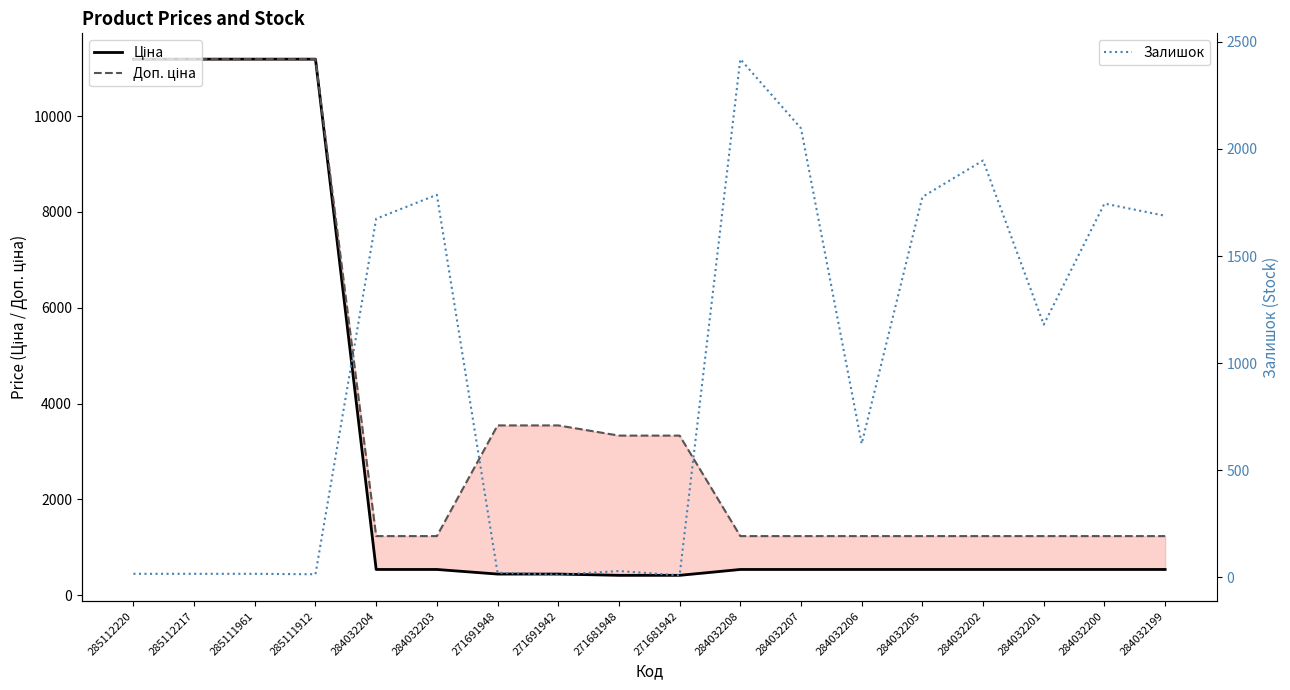

True or false: Доп. ціна has more than 1 interior local peaks.

False